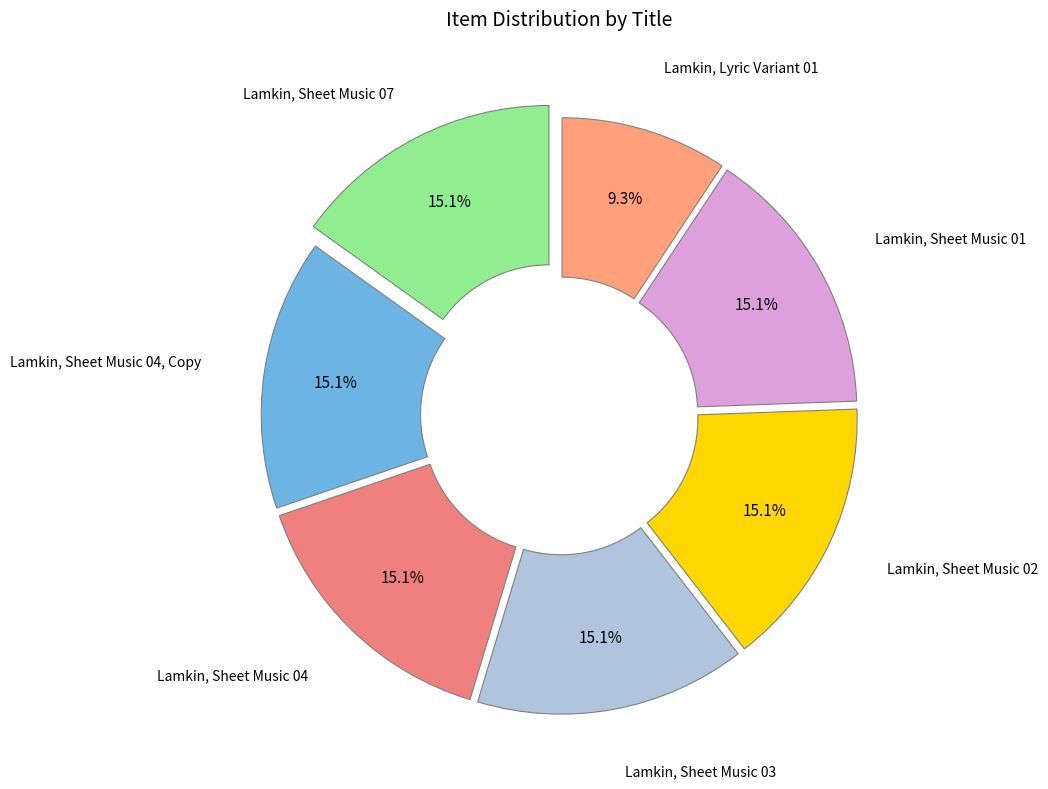

Count the number of slices in the pie.

7